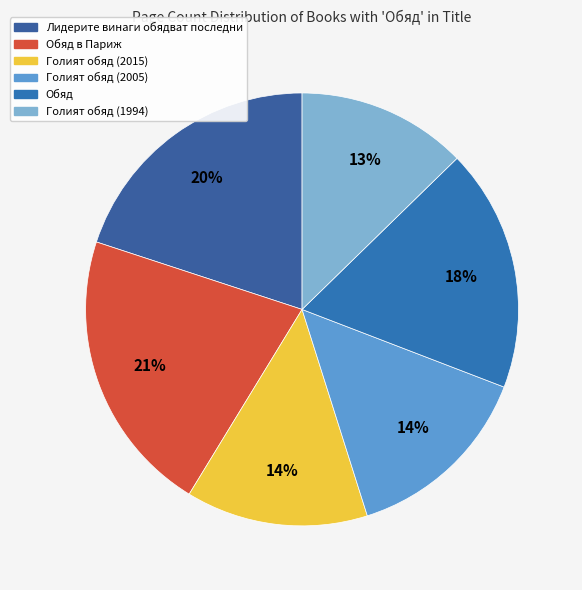

To the nearest percent, what percentage of the pie is Лидерите винаги обядват последни?

20%